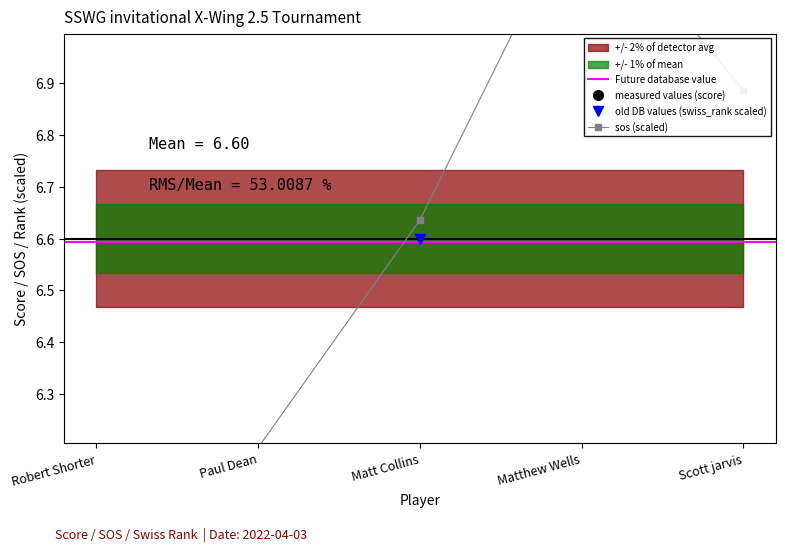

Between Robert Shorter and Scott jarvis, which is larger?

Robert Shorter